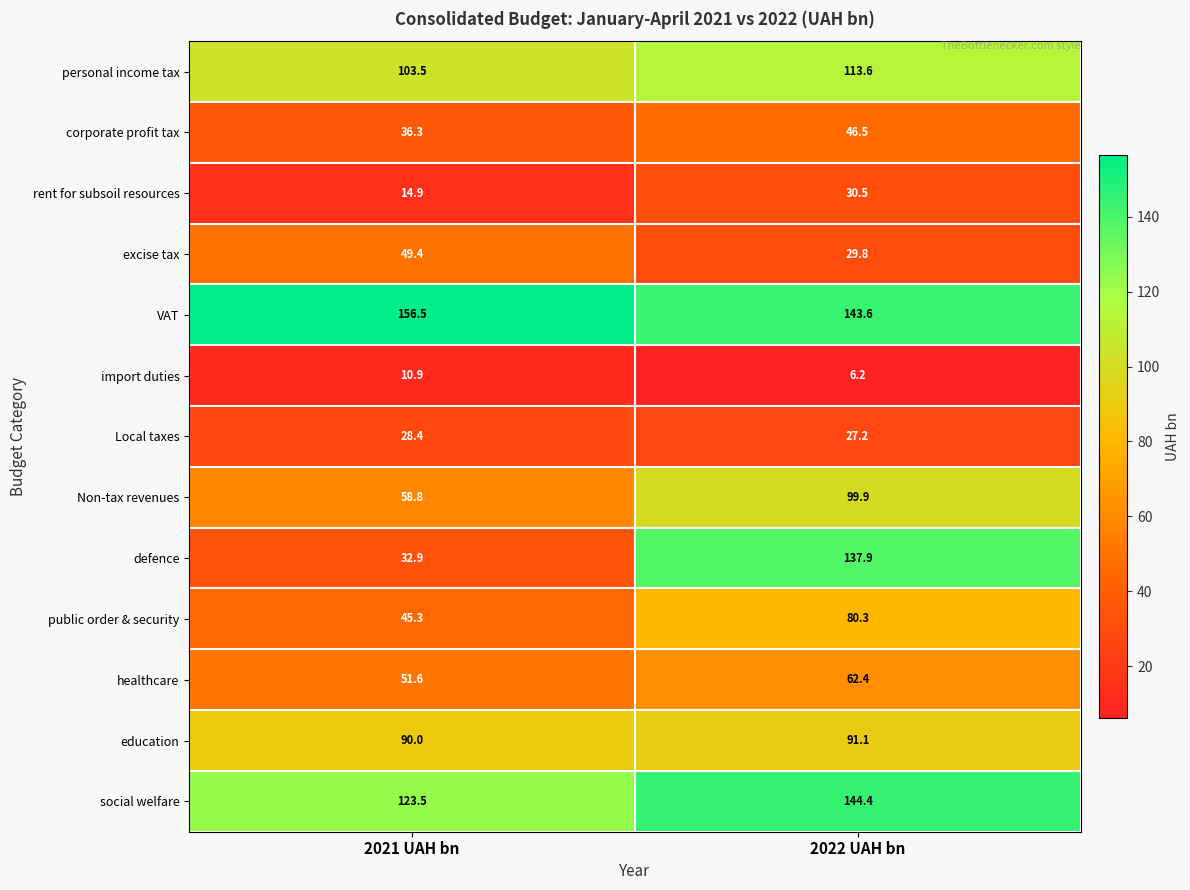

Which series has the largest total across all categories?

VAT